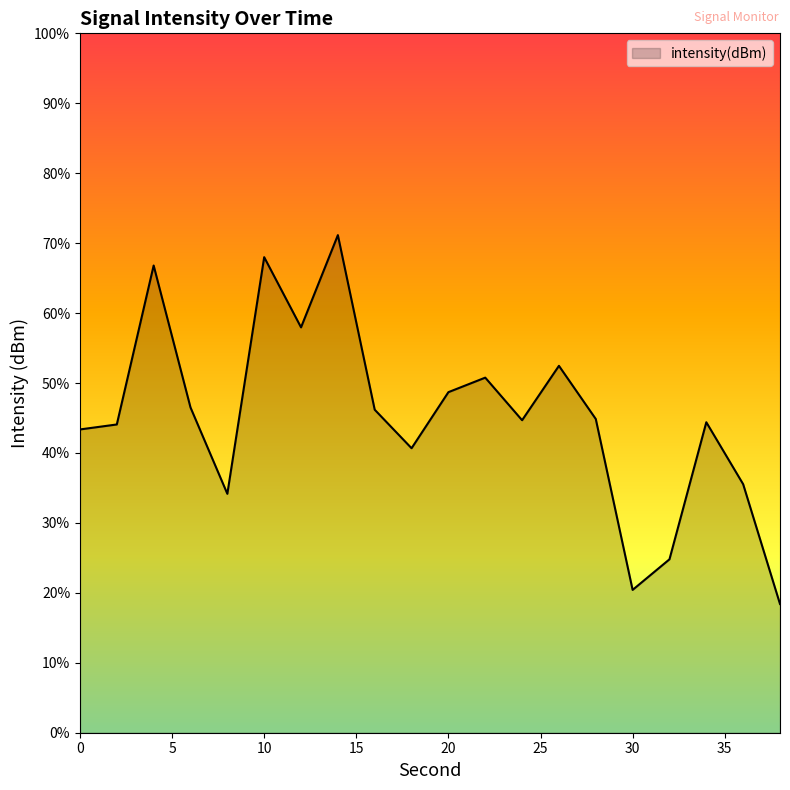

Reading left to right, what are all the values shown in this chart?

-128.3	-128.0	-116.6	-126.7	-132.9	-116.0	-121.0	-114.4	-126.9	-129.7	-125.7	-124.6	-127.7	-123.8	-127.6	-139.8	-137.6	-127.8	-132.2	-140.8